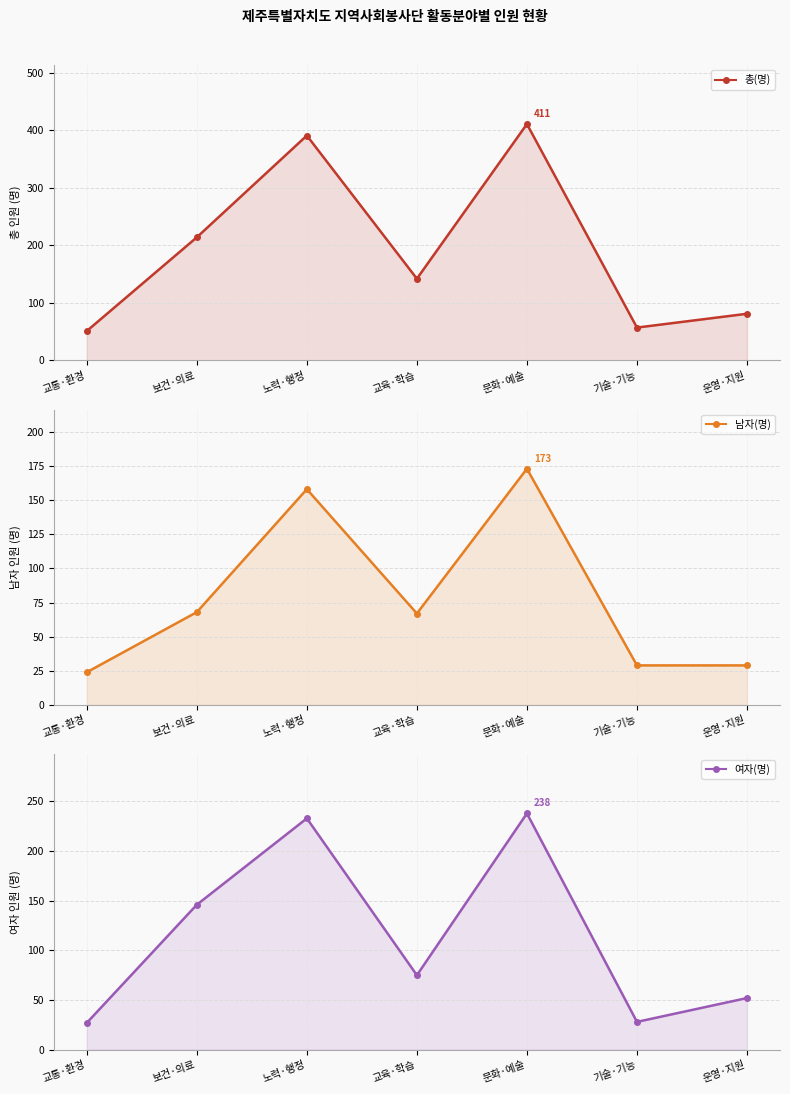

How many data points in 여자(명) are above 75?

3